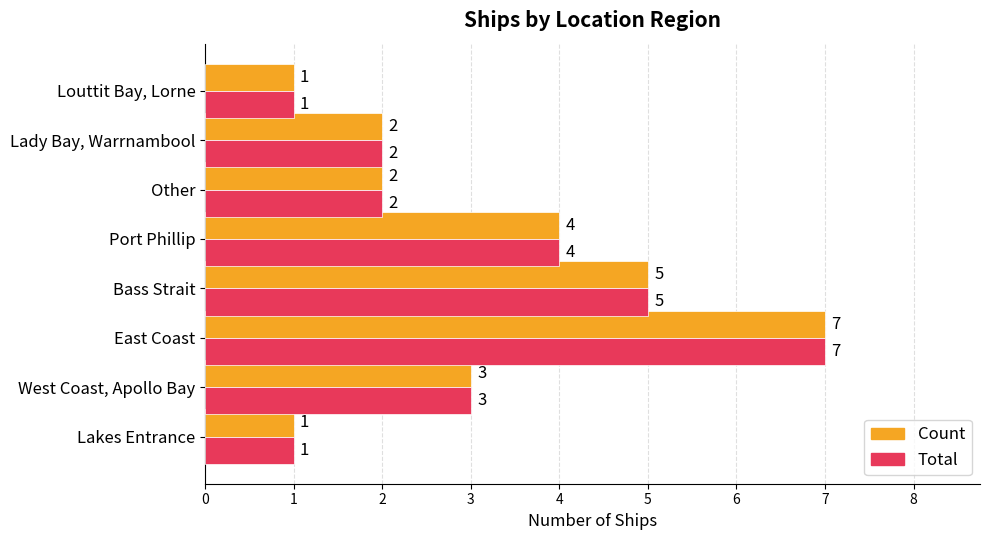

What is the greatest value displayed?

7